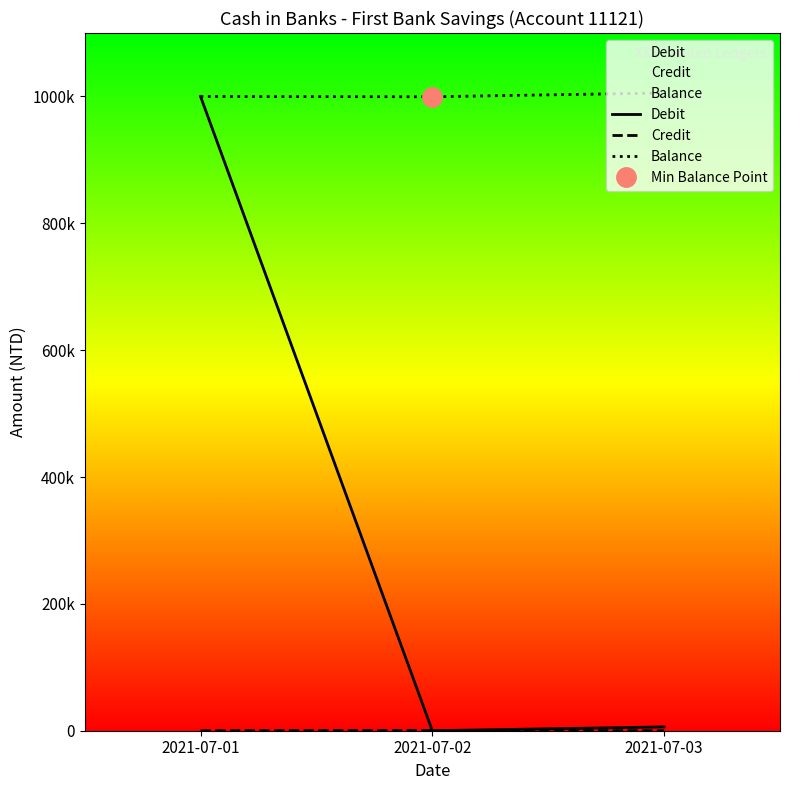

True or false: Debit has a value of 1000000 at 2021-07-01.

True